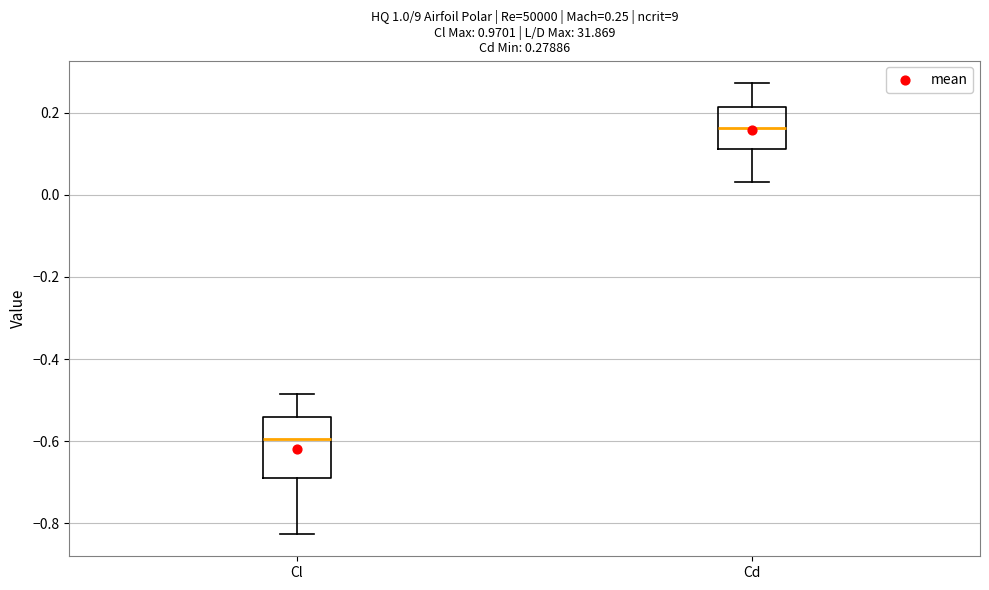

Comparing the boxes themselves (not the whiskers), which one is the tallest?

Cl